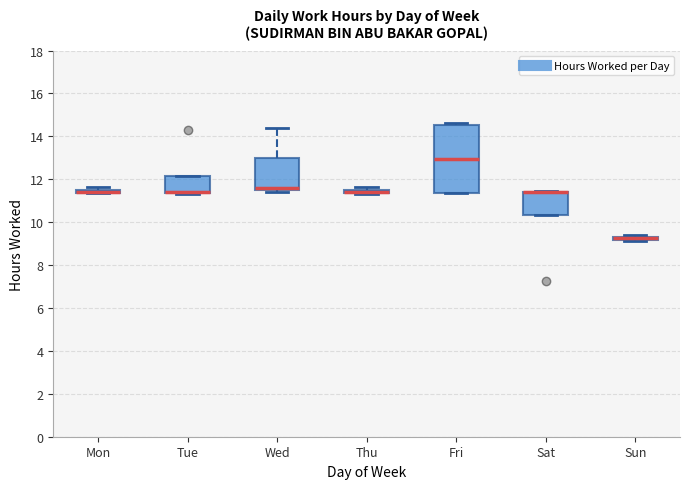

Where does the upper whisker of the box for Wed end on the y-axis? The values are not printed on the chart, so give them approximately, as read against the axis.

14.4